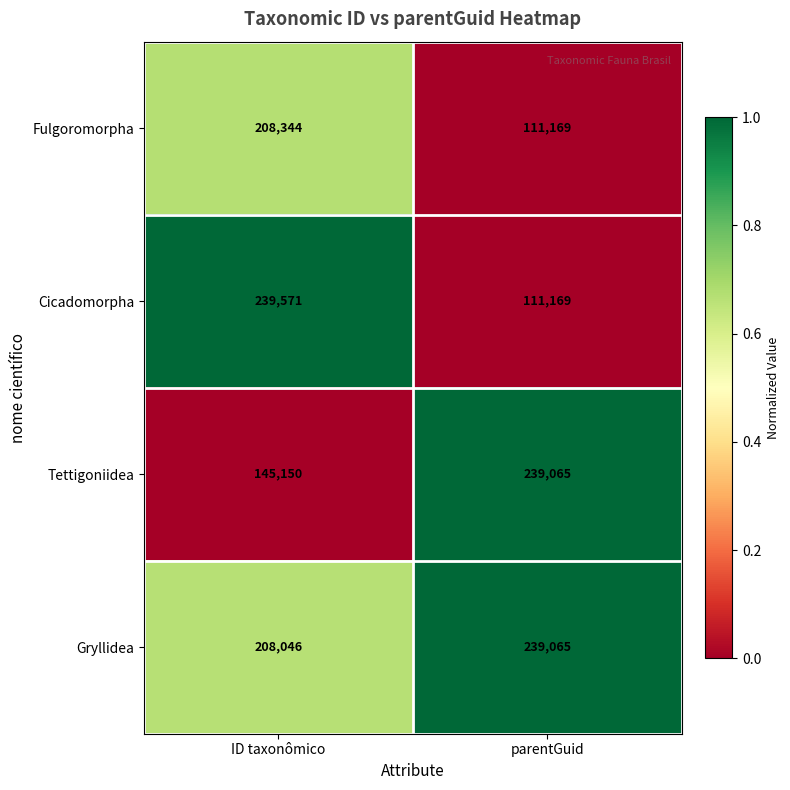

What is the difference between the Tettigoniidea values at ID taxonômico and parentGuid?

93915